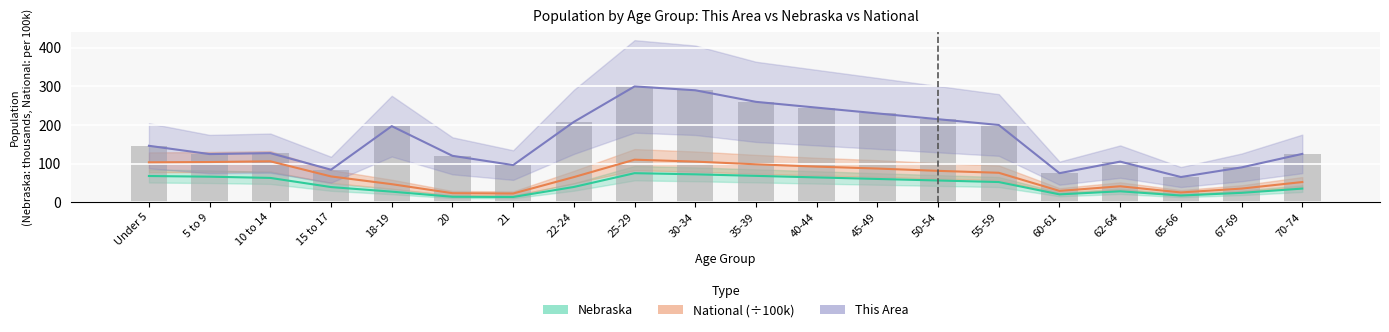

Reading right to left, what are all the values shown in this chart?

70-74=125.0	67-69=90.0	65-66=65.0	62-64=105.0	60-61=75.0	55-59=200.0	50-54=215.0	45-49=230.0	40-44=245.0	35-39=260.0	30-34=290.0	25-29=300.0	22-24=208.0	21=96.0	20=120.0	18-19=197.0	15 to 17=84.0	10 to 14=127.0	5 to 9=124.5	Under 5=146.0